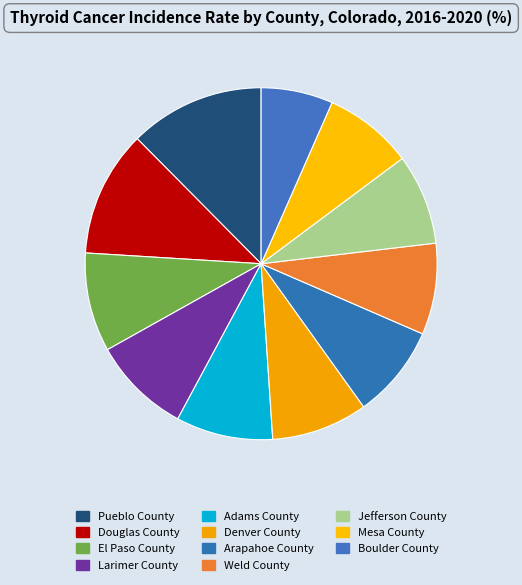

Do Boulder County and Adams County together represent more than half of the pie?

No